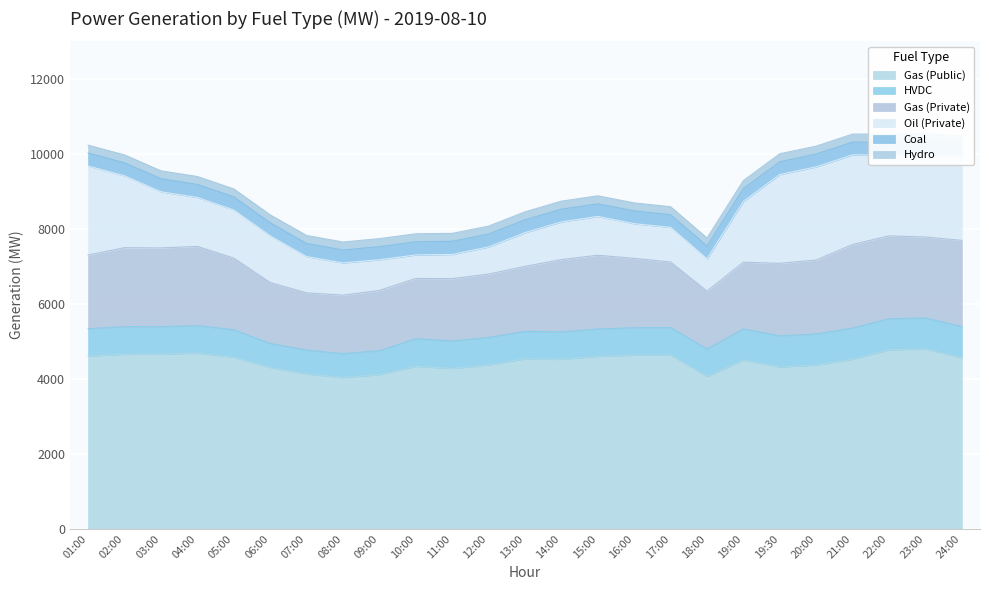

Where is Hydro nearest to the value 212?

11:00